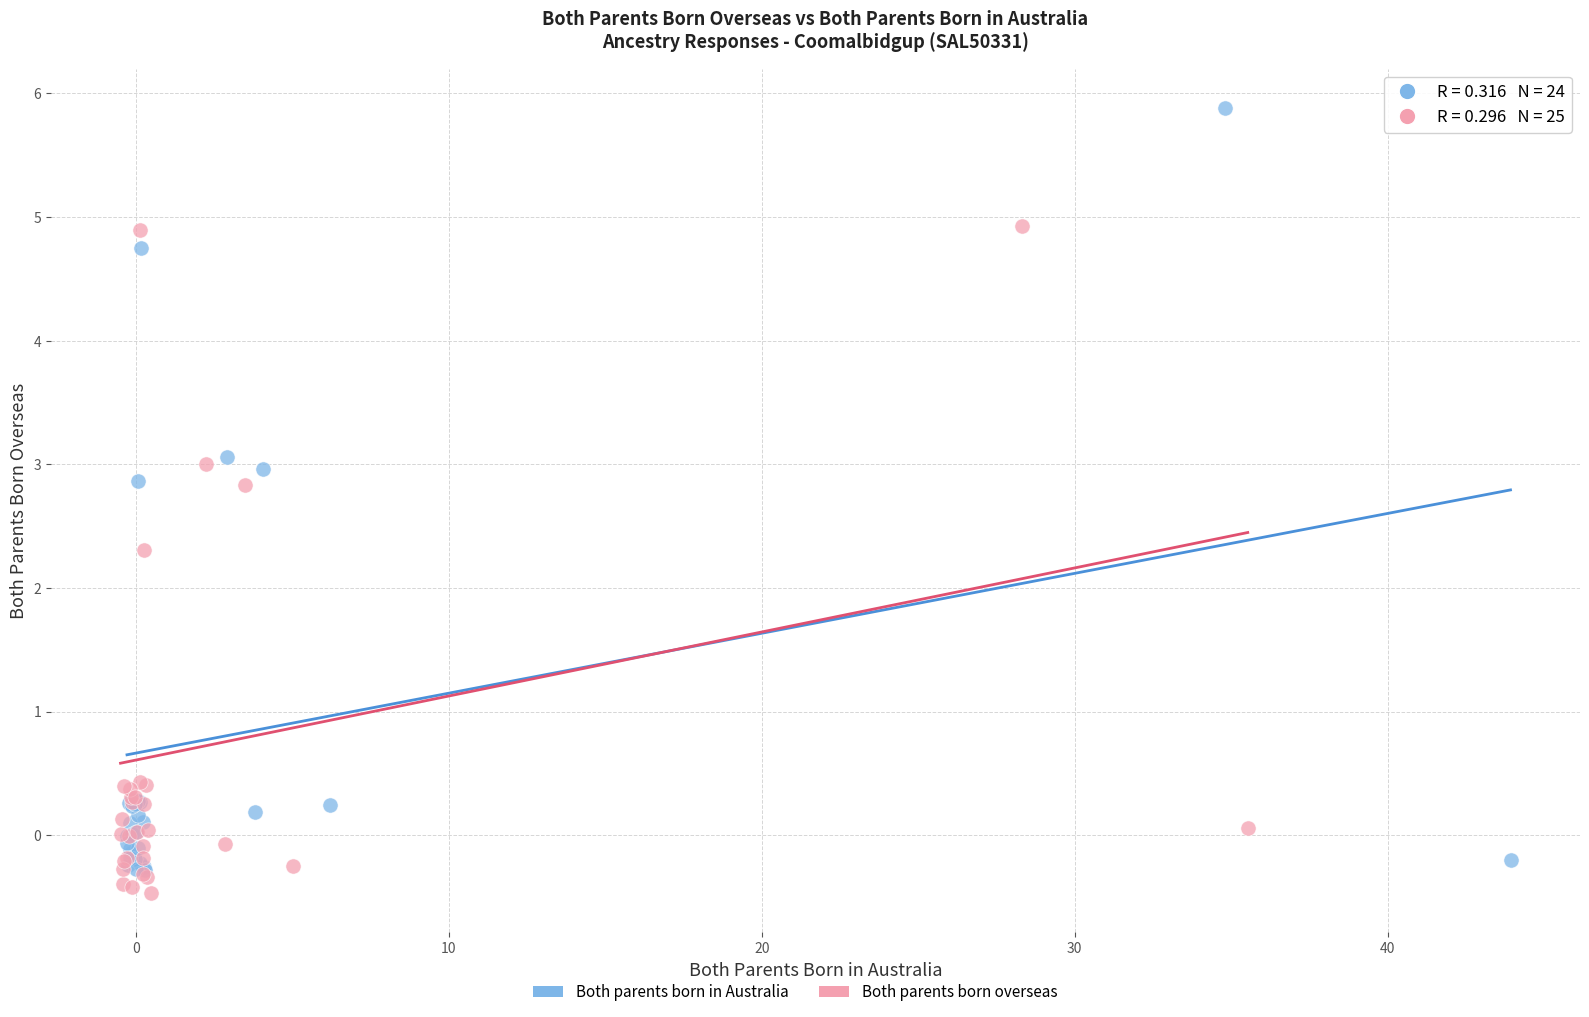

Which series has the widest spread of Y values?

Both parents born in Australia